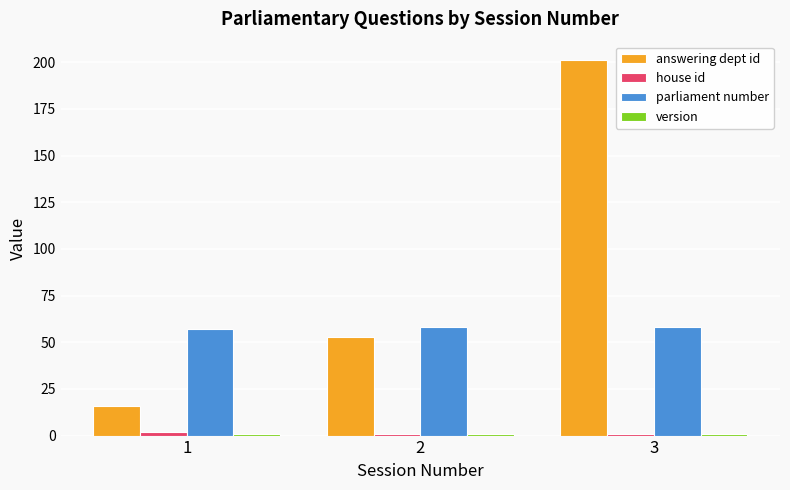

Which series has the largest total across all categories?

answering dept id